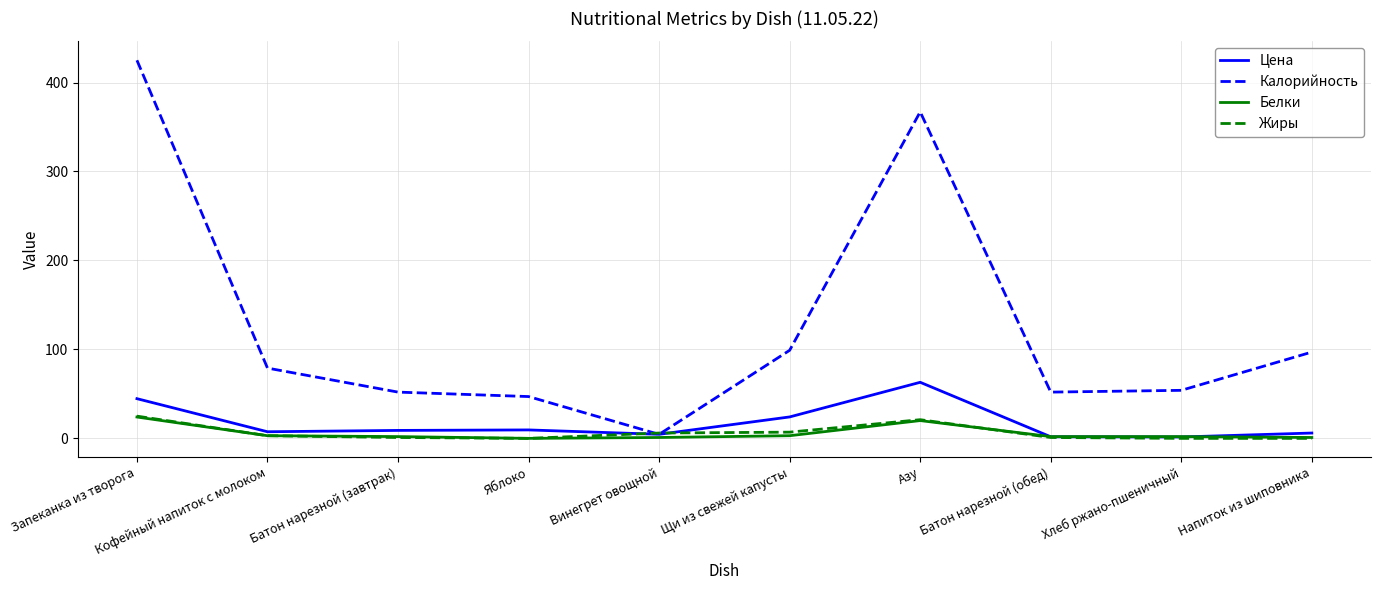

What are all the series names shown in the legend?

Цена, Калорийность, Белки, Жиры